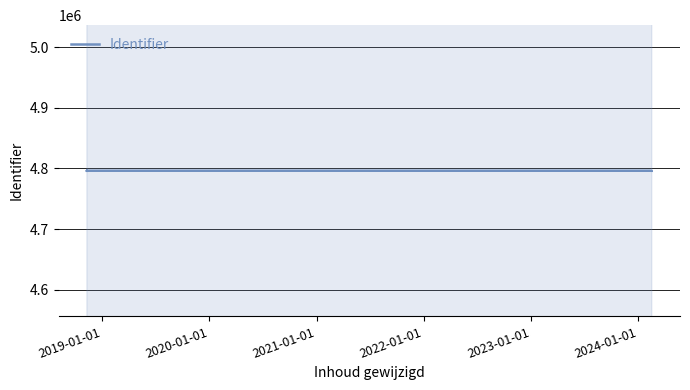

The value at 2021-01-01 is 7818251. True or false?

False